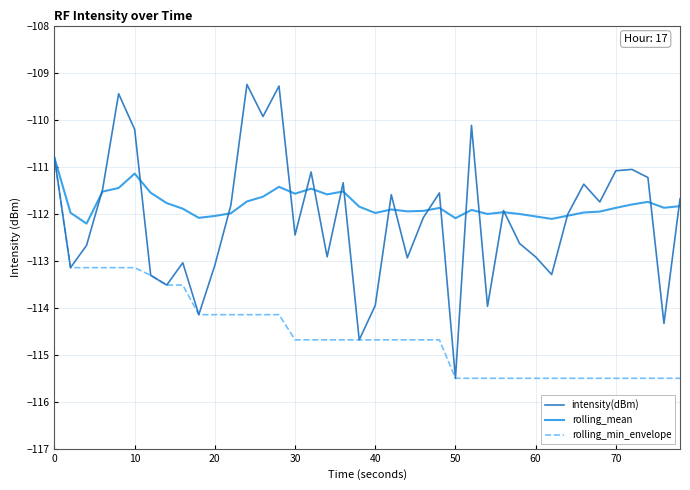

Which series has the largest range (max minus min)?

intensity(dBm)